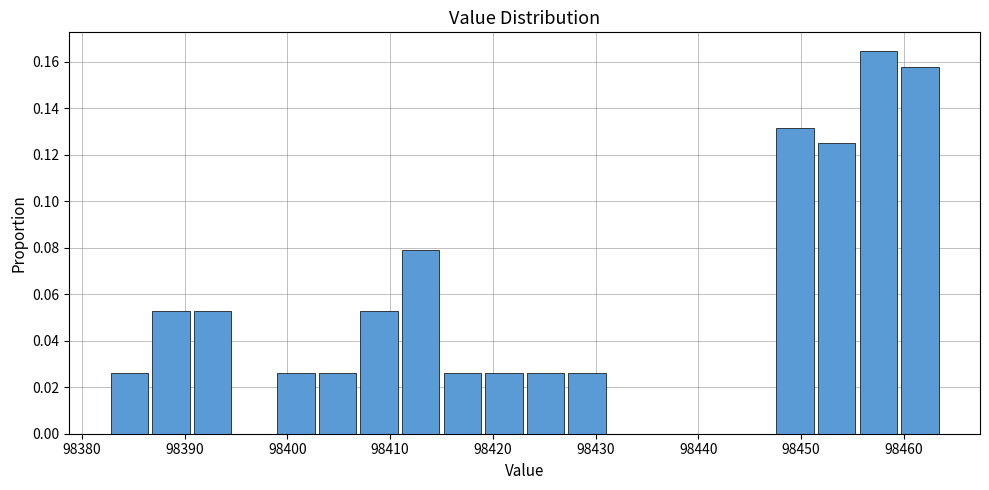

Which range on the x-axis has the tallest bar?

98456 to 98460